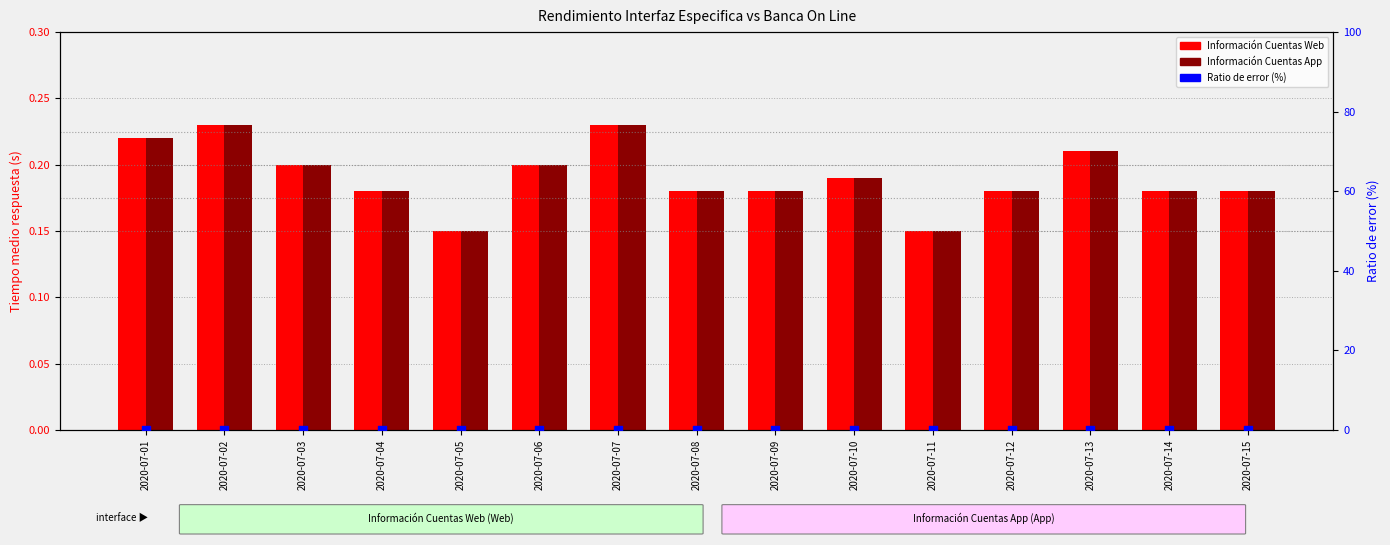

What is the total value across all series at 2020-07-02?

0.5